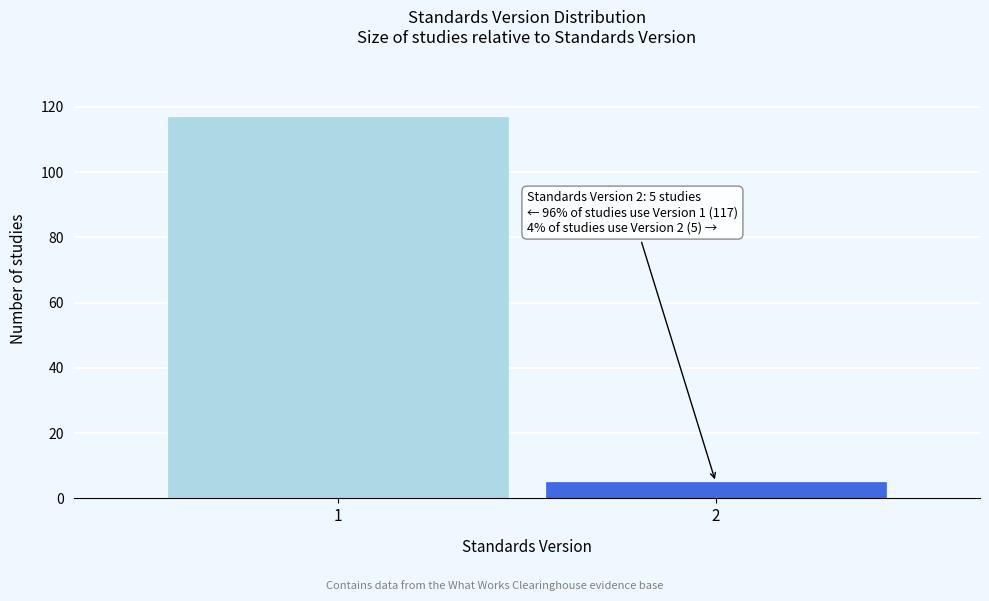

Reading left to right, extract all data points from this chart.

117	5